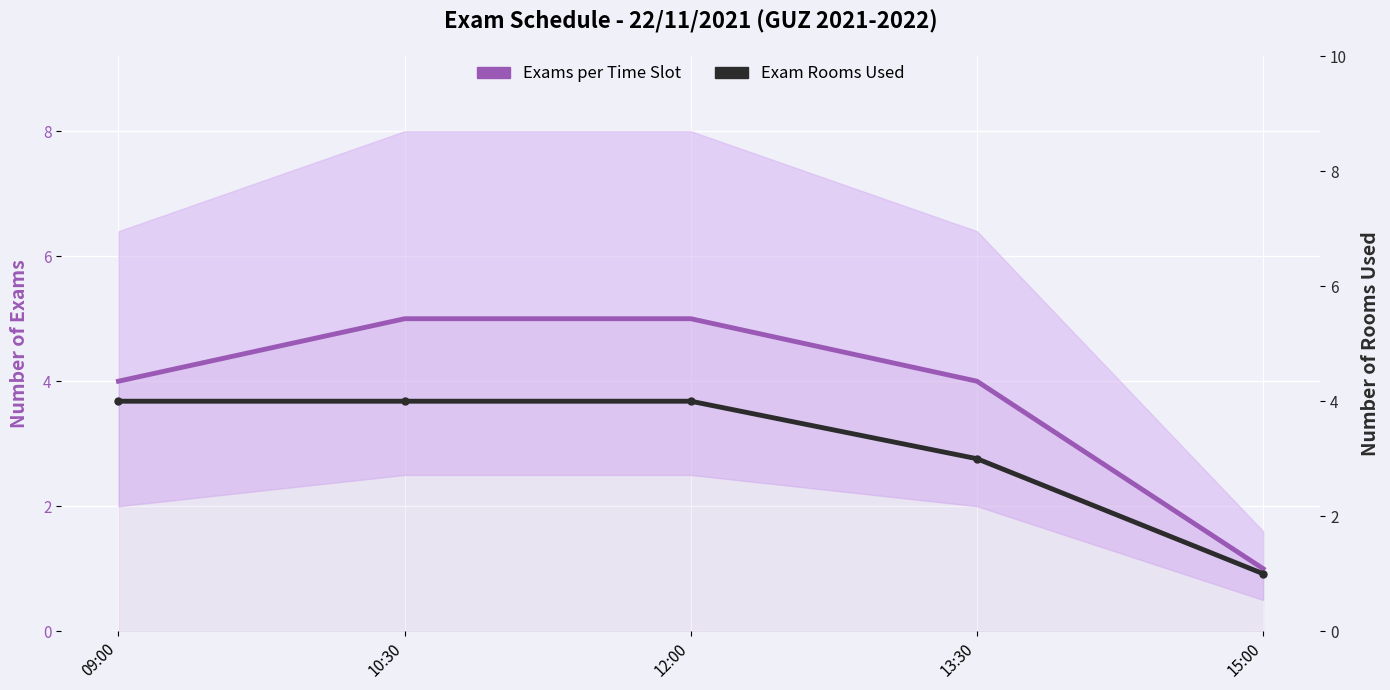

List the series in order of their overall mean, lowest first.

Exam Rooms Used, Exams per Time Slot